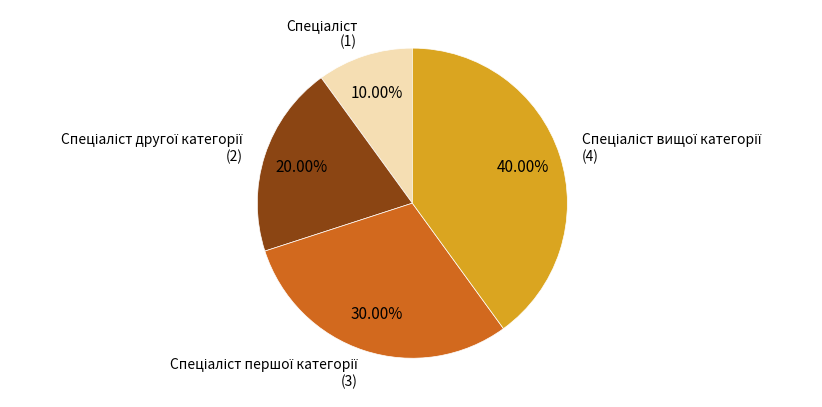

To the nearest percent, what is the average slice percentage?

25%